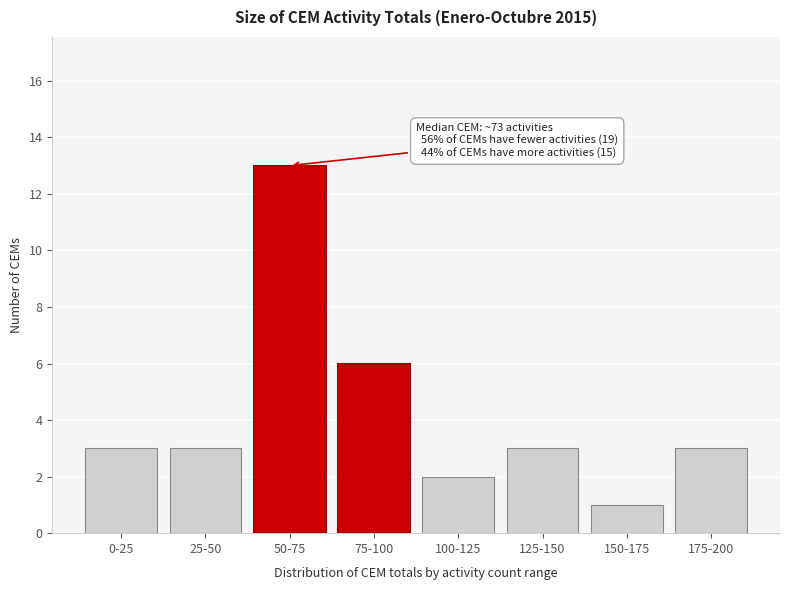

Reading left to right, what are all the values shown in this chart?

0-25=3	25-50=3	50-75=13	75-100=6	100-125=2	125-150=3	150-175=1	175-200=3